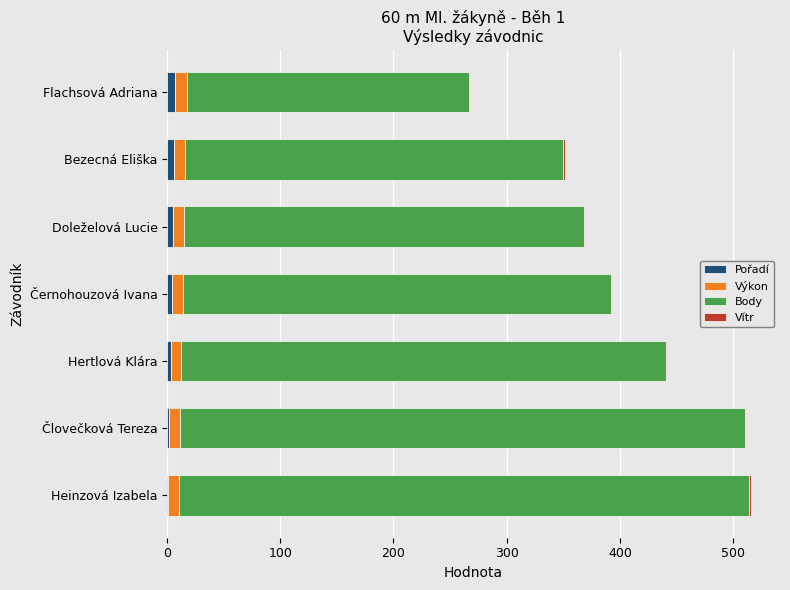

What is the sum of all Pořadí values?

28.0